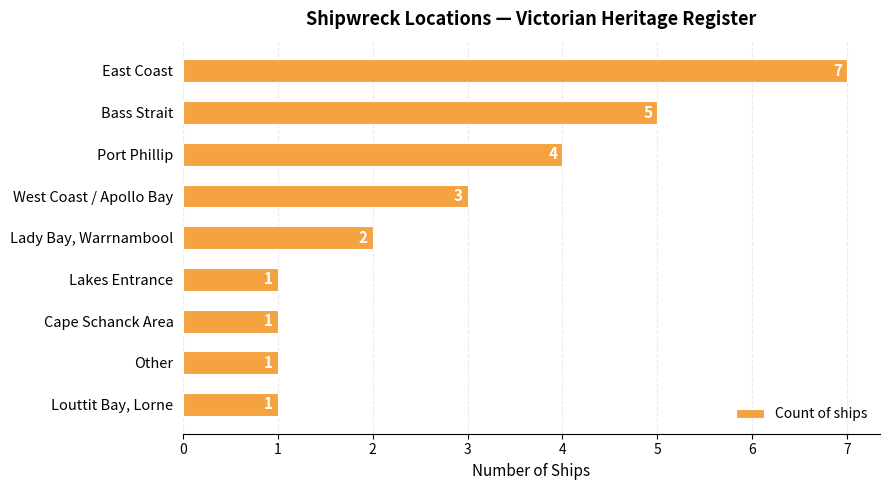

How many series are shown in this chart?

1